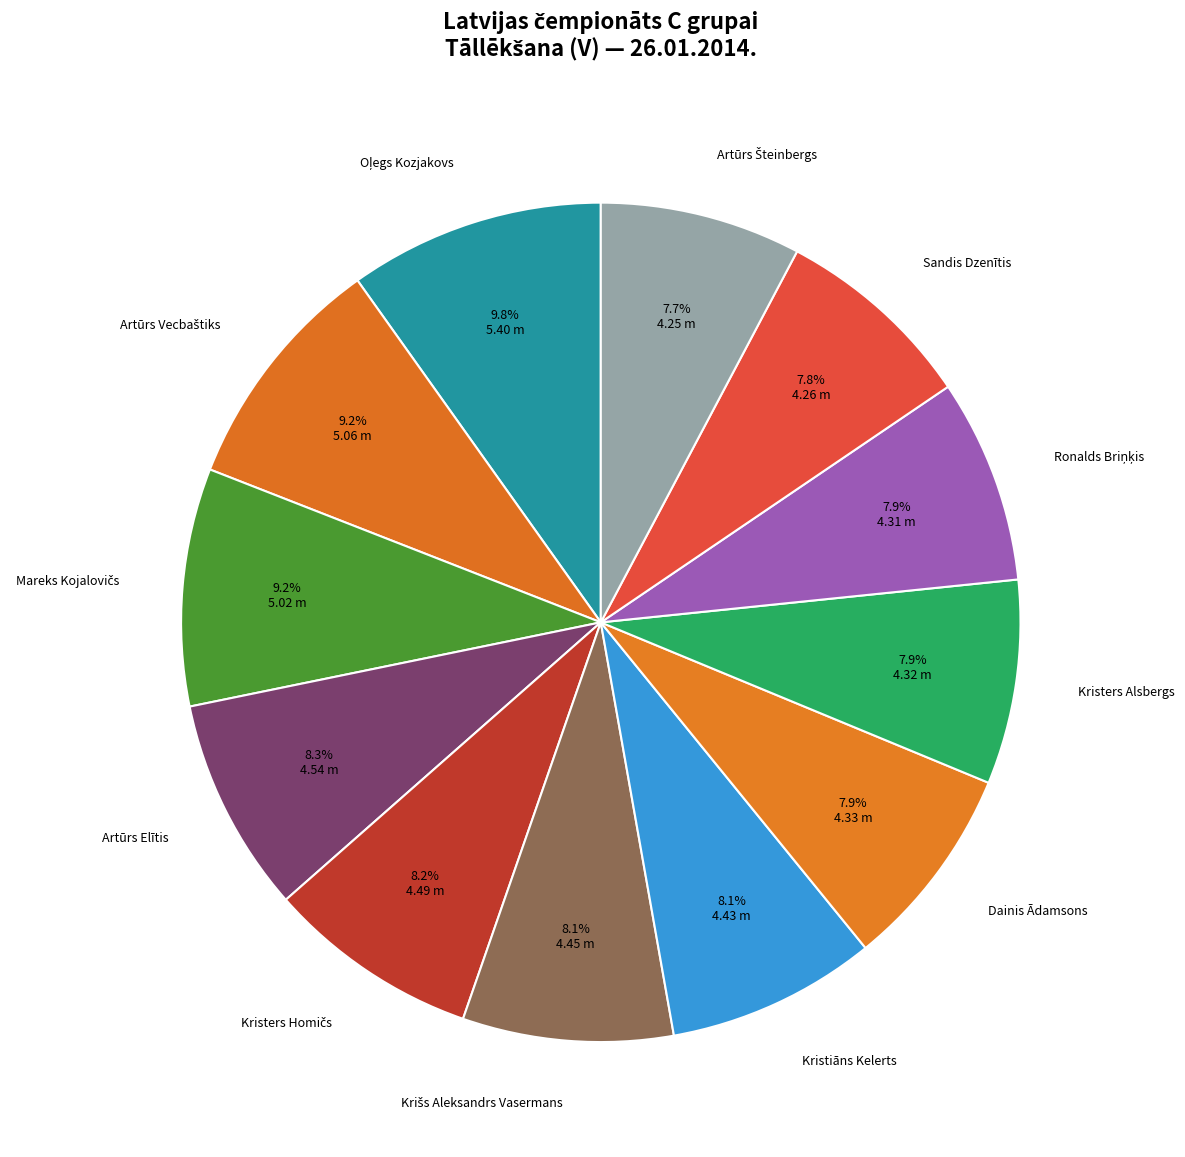

How many slices are in this pie chart?

12